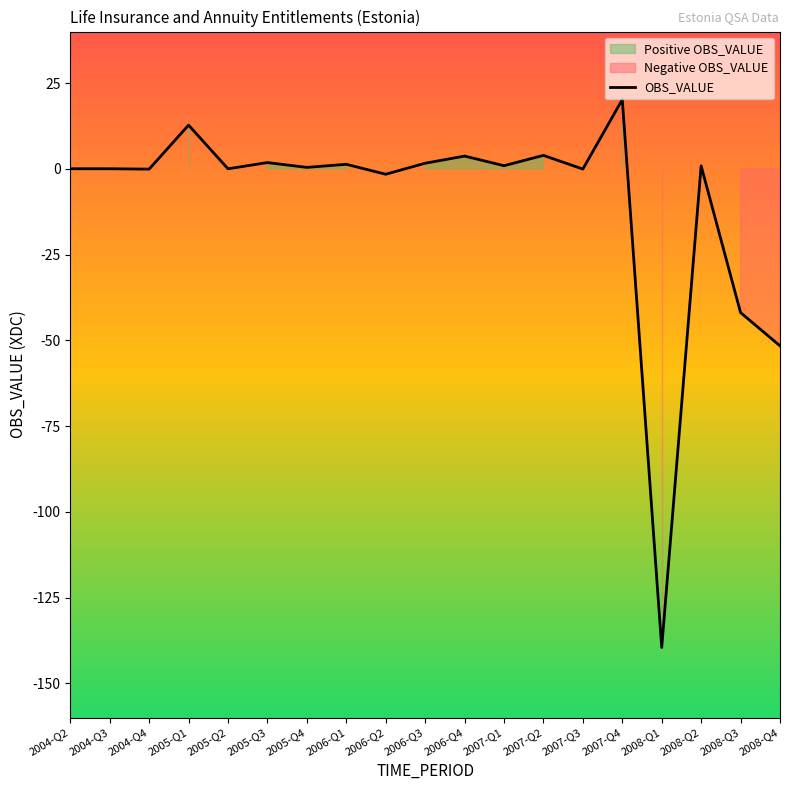

What position from the right is 2007-Q4?

5